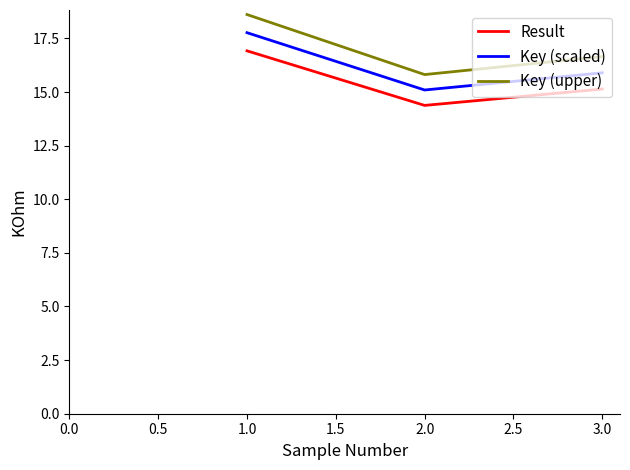

What is the approximate value of Result at 2.0?

14.4